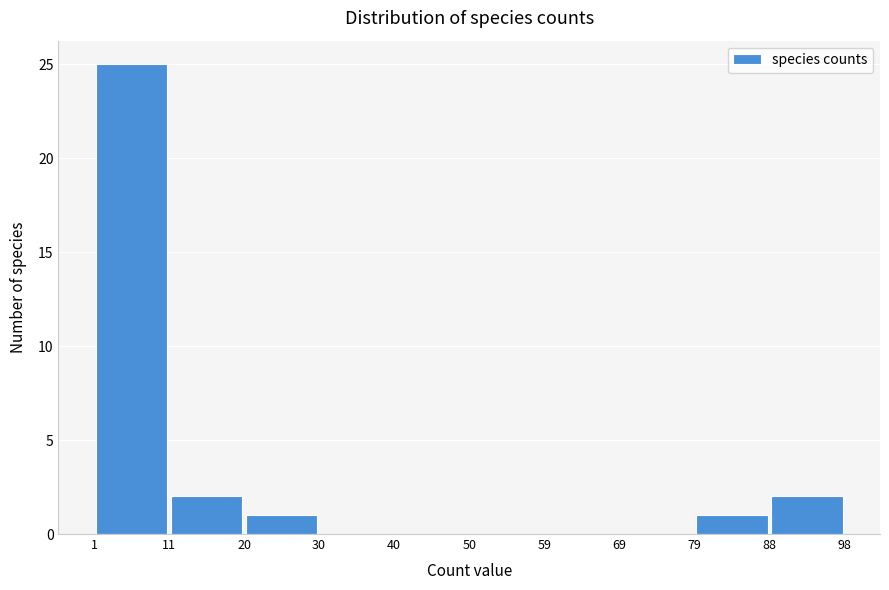

Which range on the x-axis has the tallest bar?

1 to 11